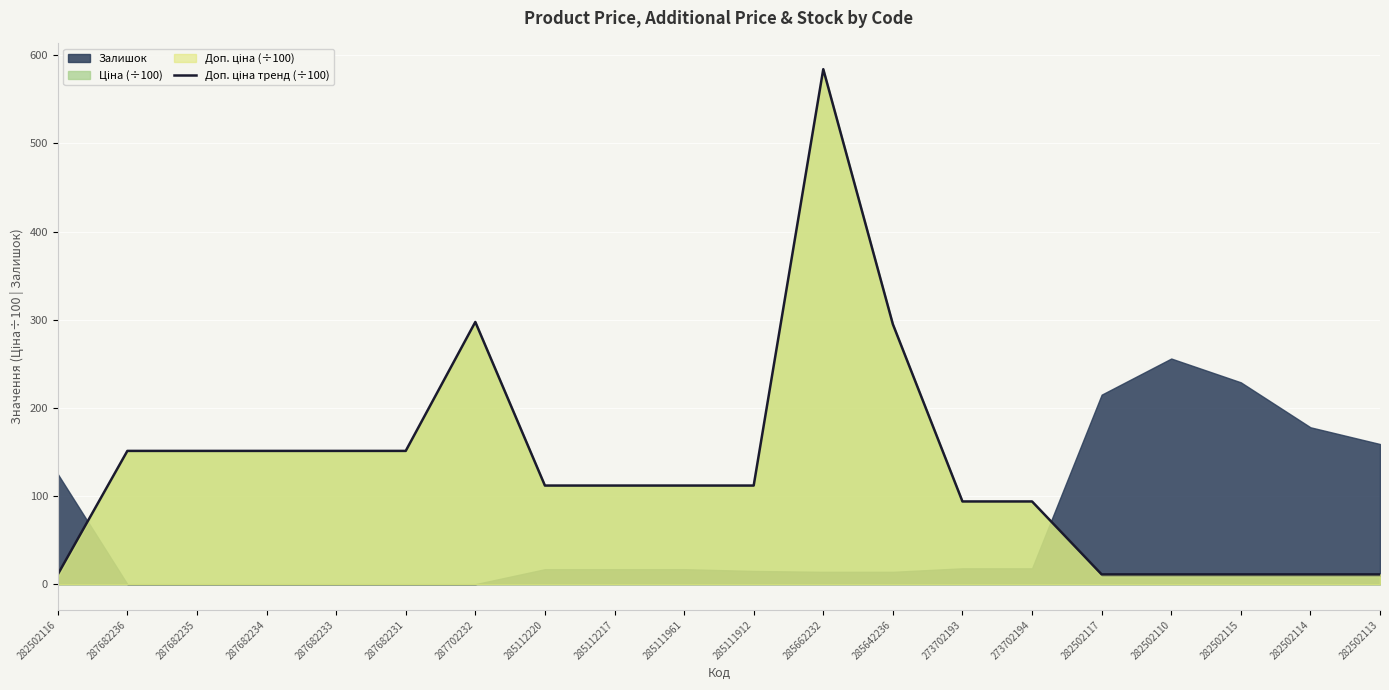

What is the difference between the maximum and minimum values?

573.2